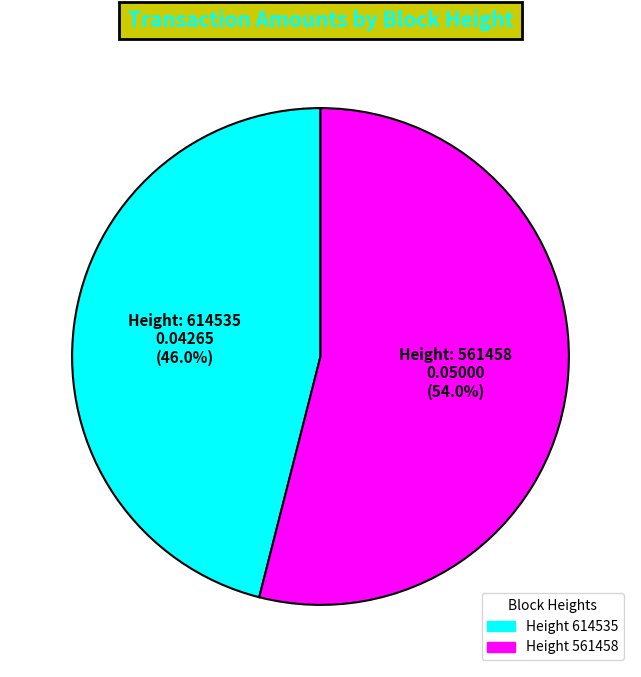

Is there any slice that represents more than half of the pie?

Yes